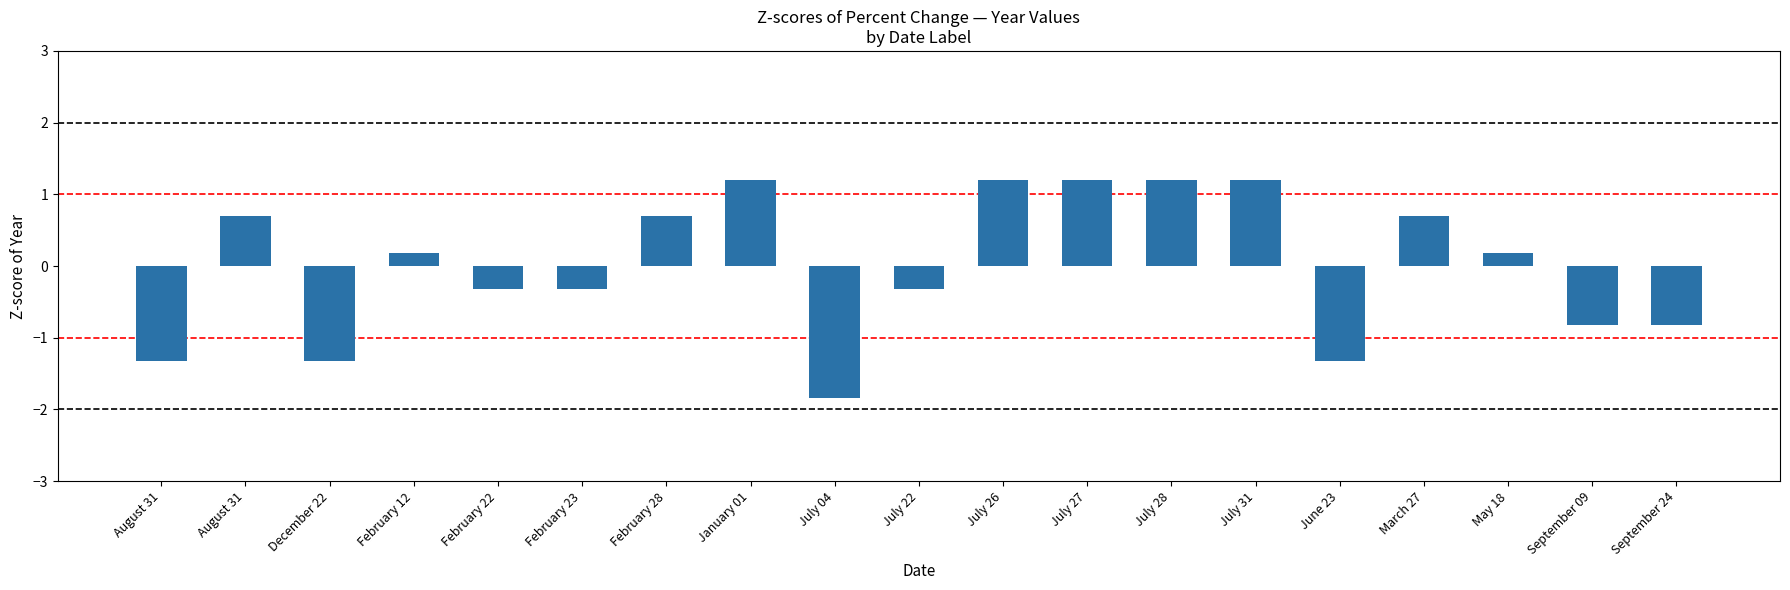

How many values are below 0?

9